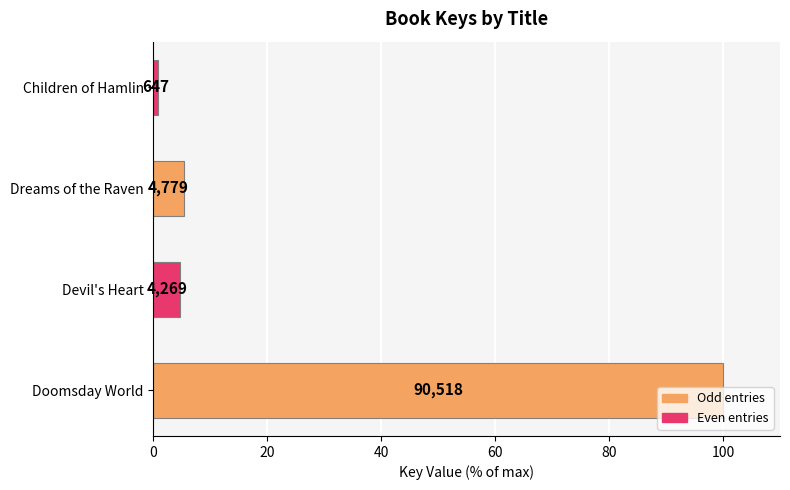

Does the chart contain any negative values?

No